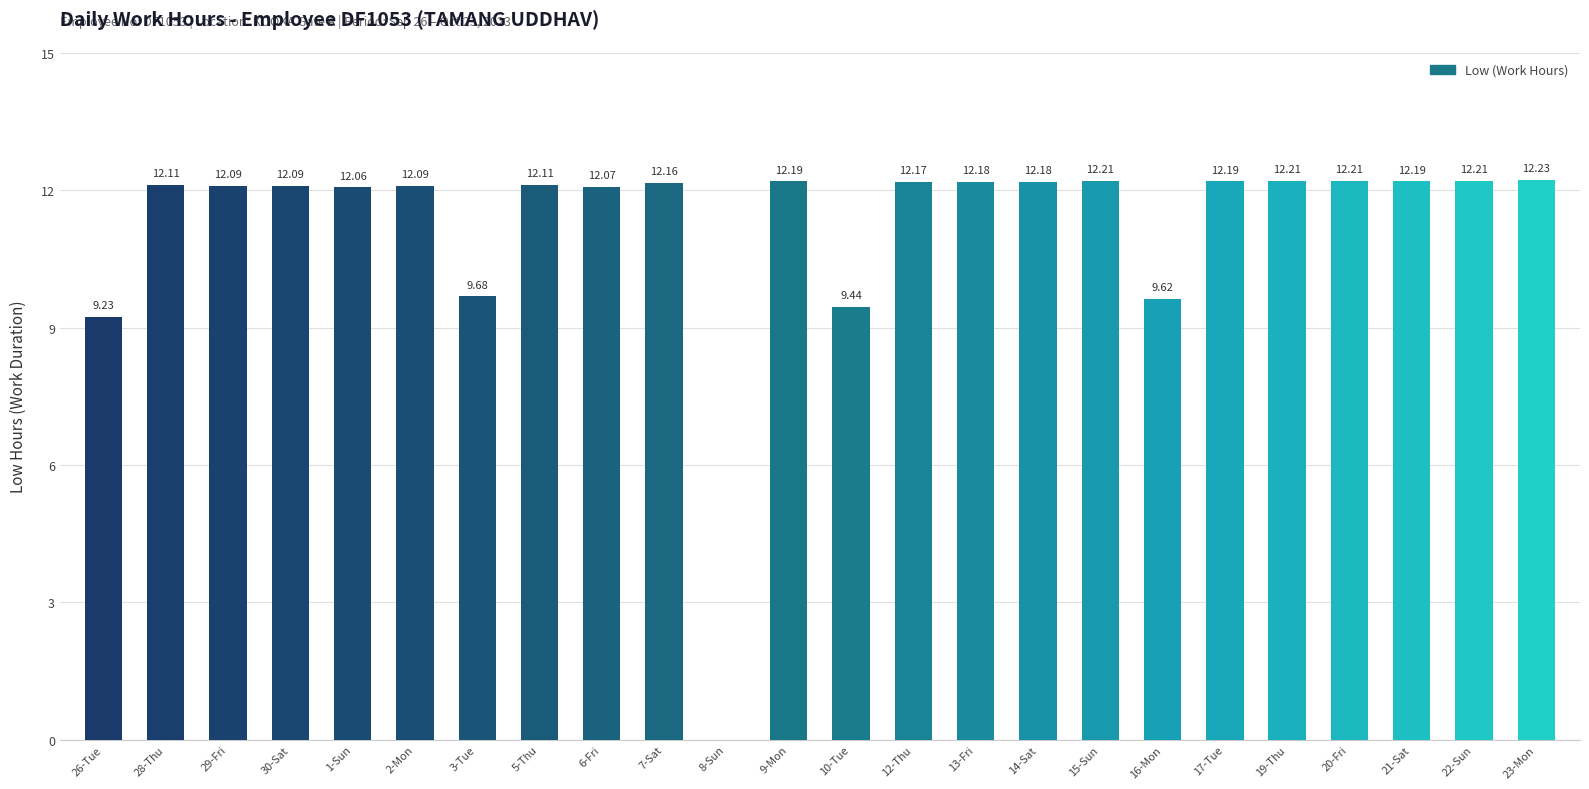

Approximately how many times larger is the value at 2-Mon compared to 17-Tue?

1.0